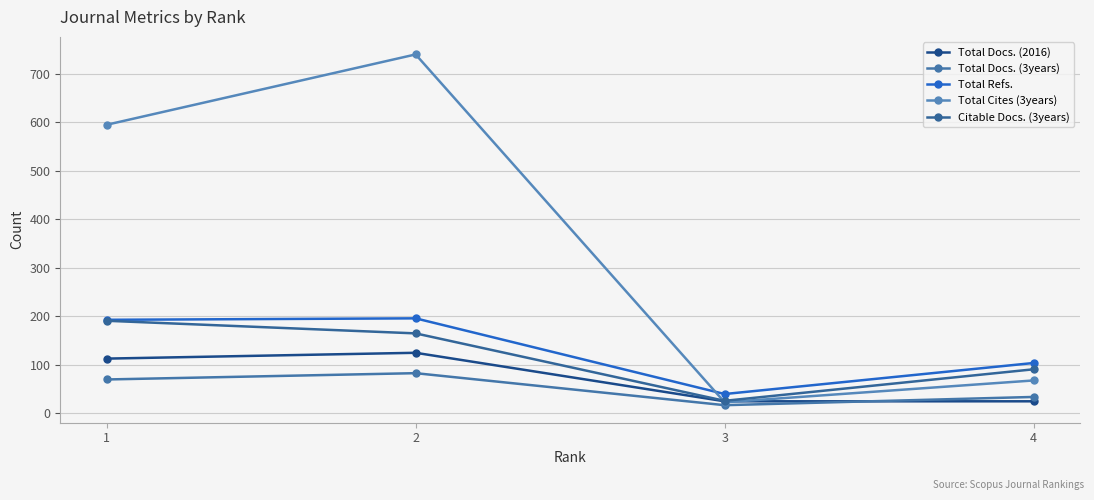

Count the number of categories in the chart.

4